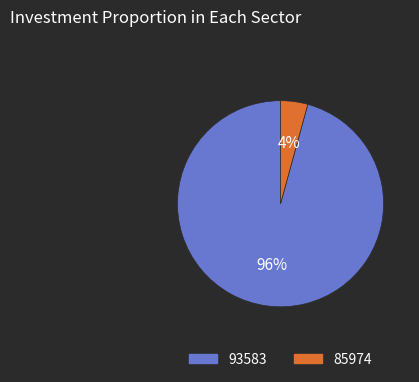

Combined, do 93583 and 85974 account for over 50%?

Yes